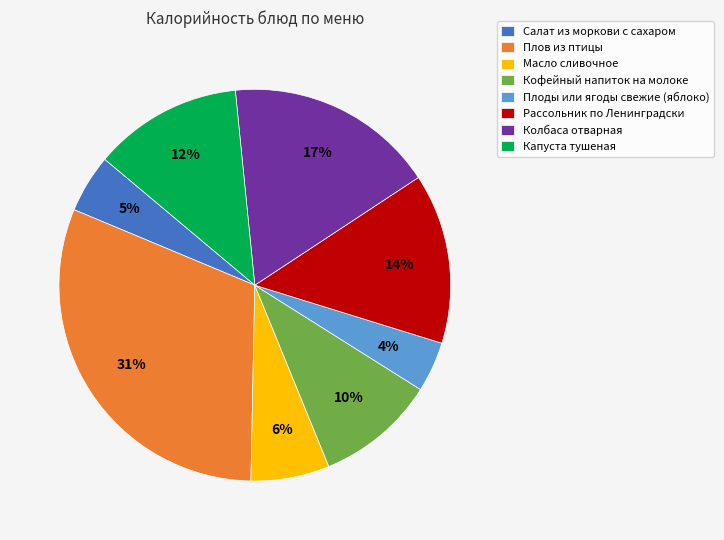

How many slices are in this pie chart?

8